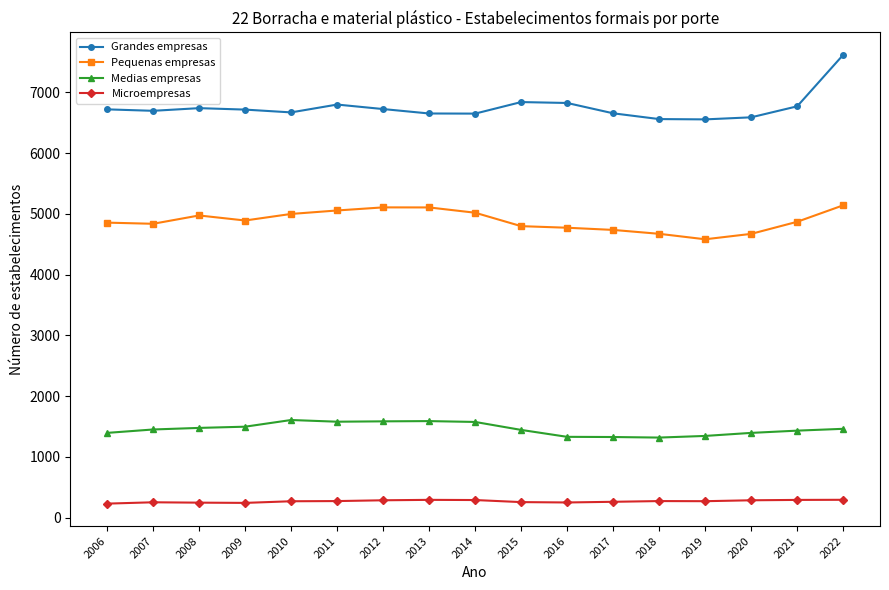

Does the chart have visible grid lines?

No